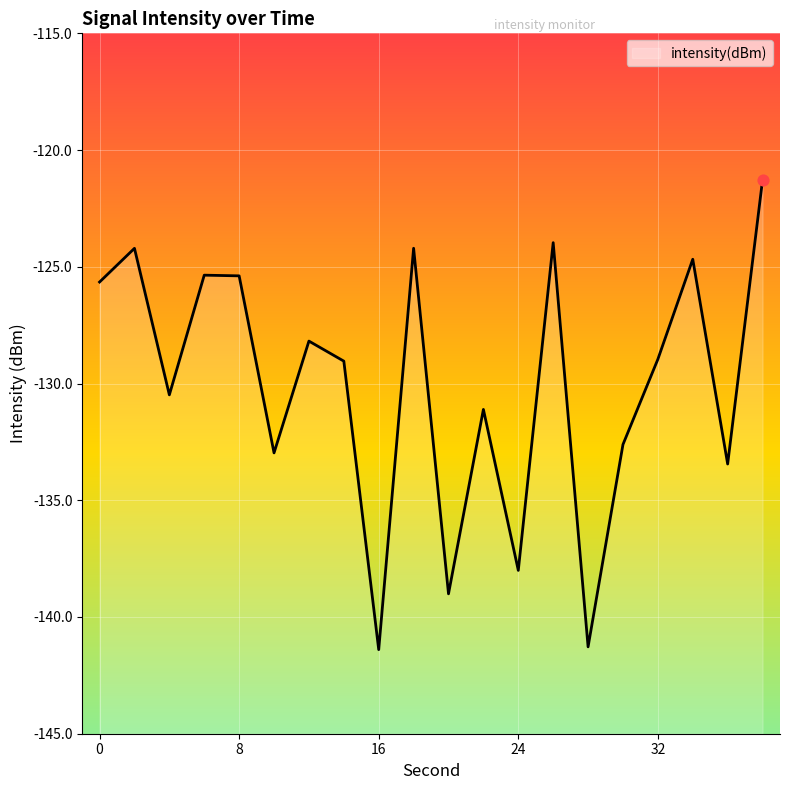

What is the change in value from 20 to 30?

+6.4